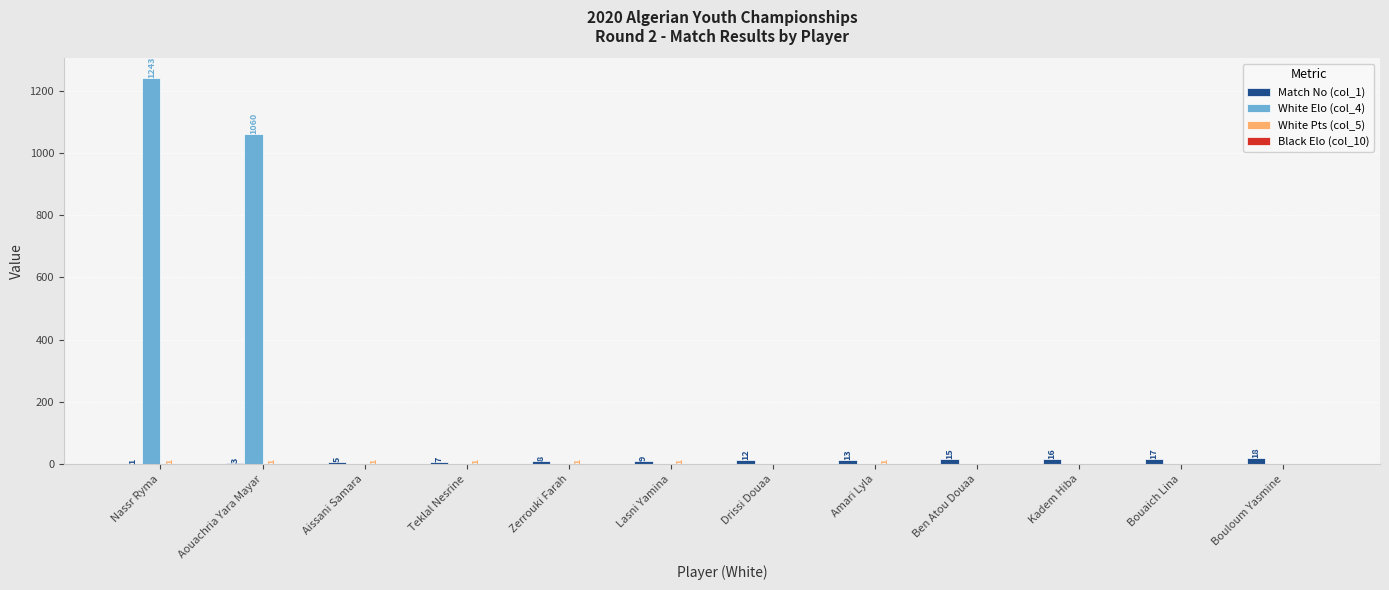

What is the total value across all series at Zerrouki Farah?

9